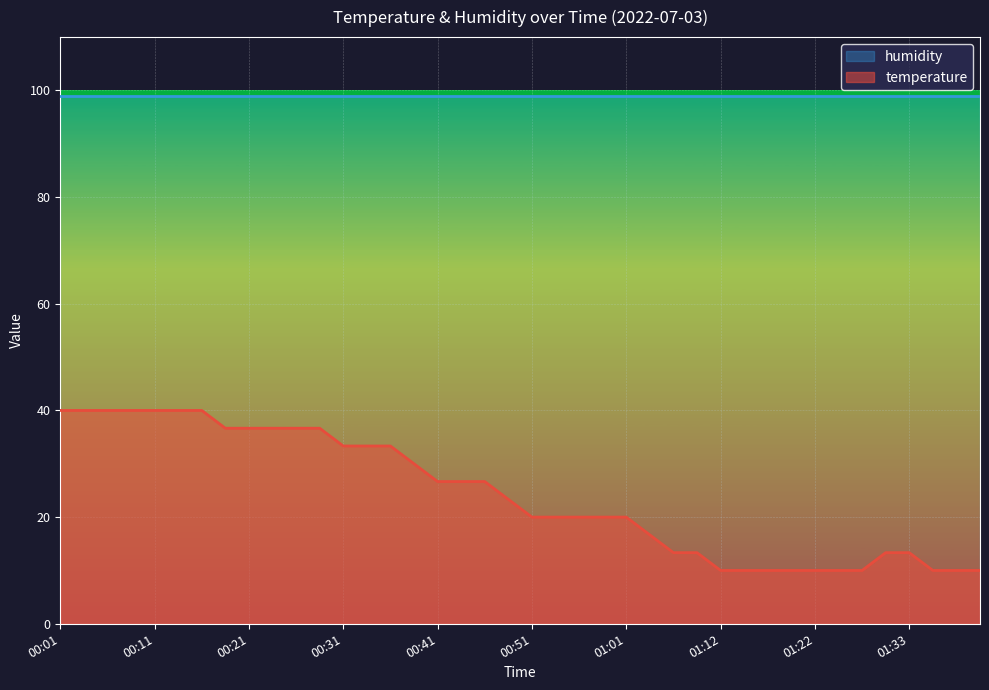

Between 00:21 and 01:41, which is larger?

00:21